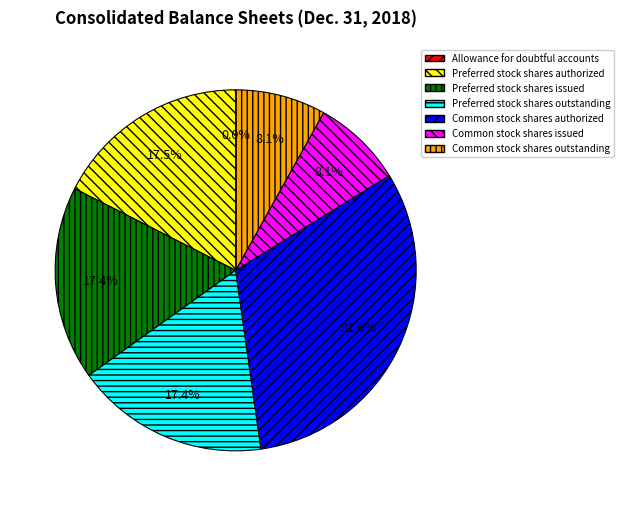

What percentage do Preferred stock shares issued and Common stock shares issued together represent?

25.5%